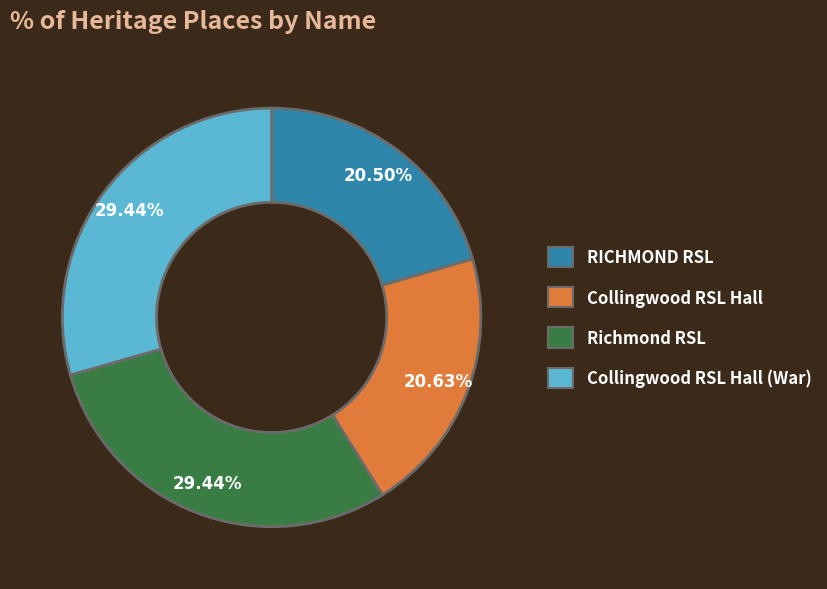

What is the ratio of the value at Richmond RSL to the value at Collingwood RSL Hall (War)?

1.0